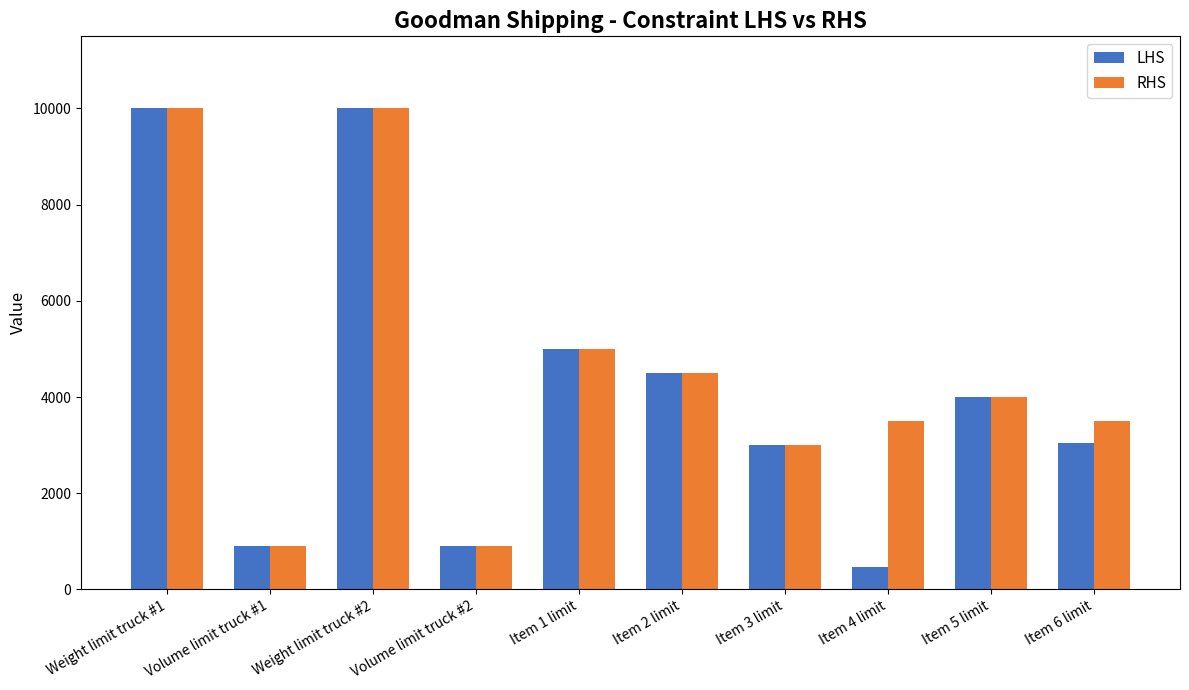

What is the total value across all series at Item 4 limit?

3965.1